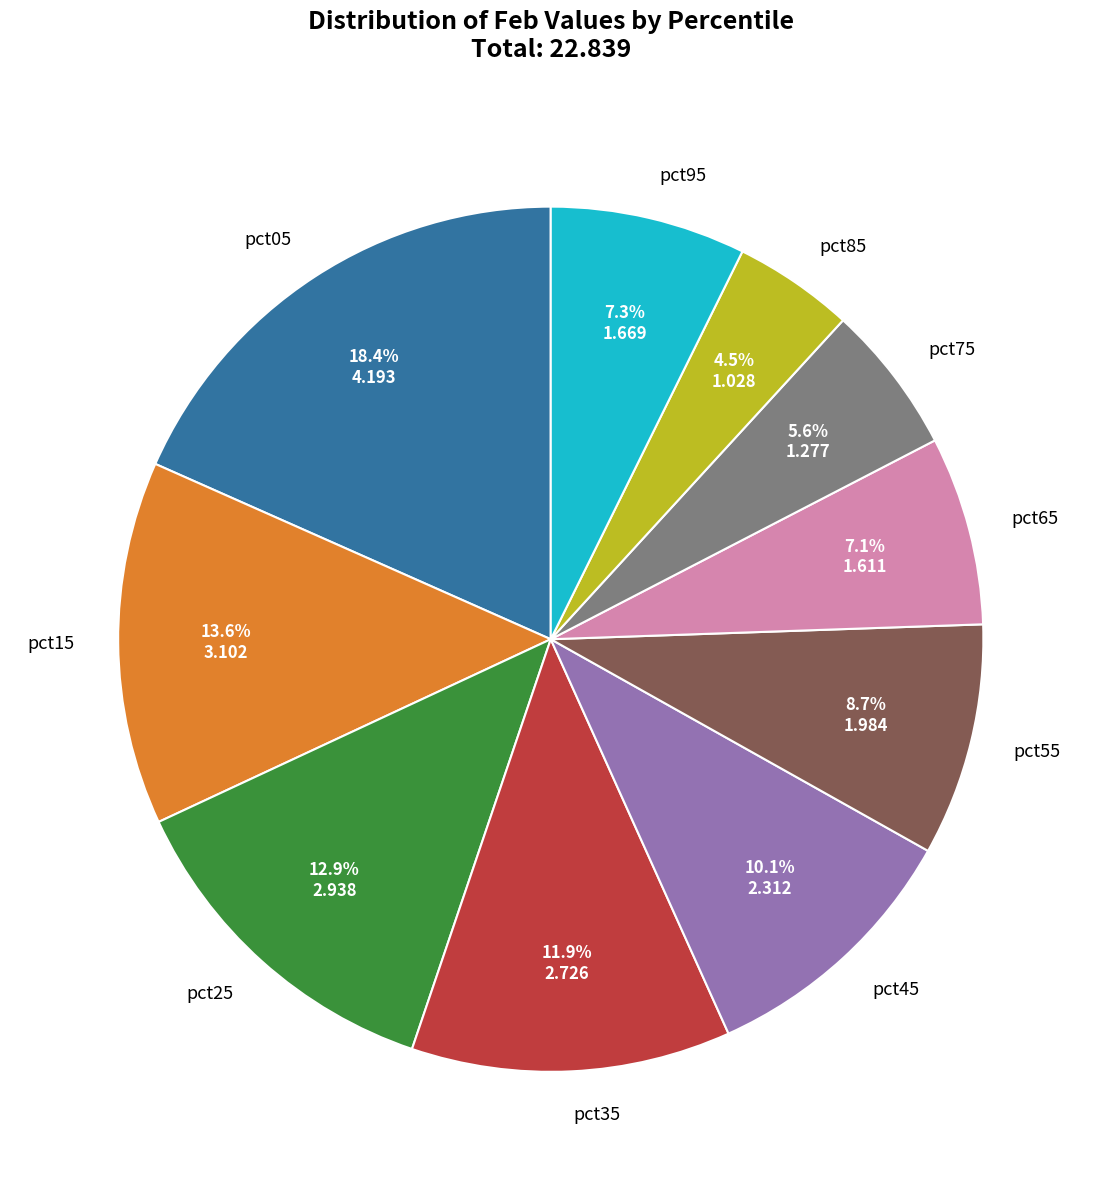

Is there a majority slice in this chart?

No